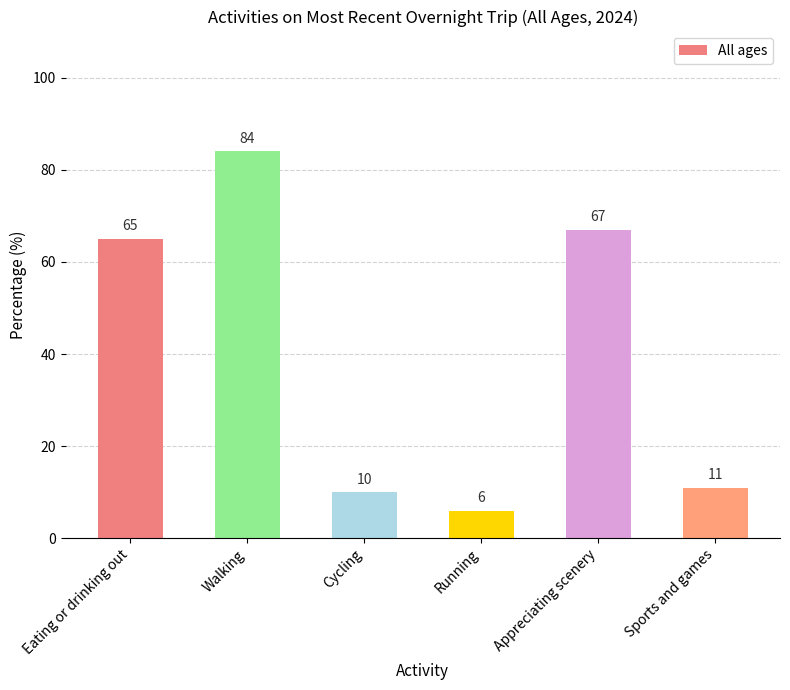

Read the value at Appreciating scenery.

67